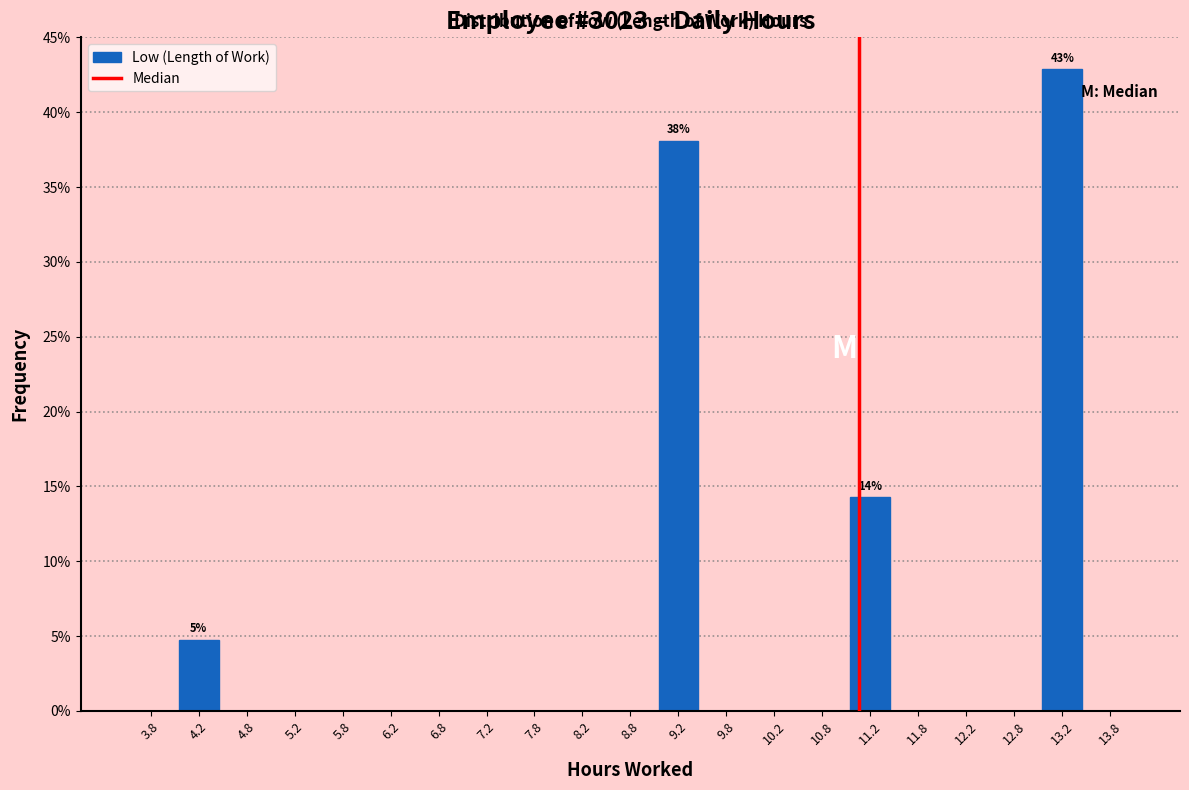

Over which range of the x-axis is the bar tallest?

13.0 to 13.5